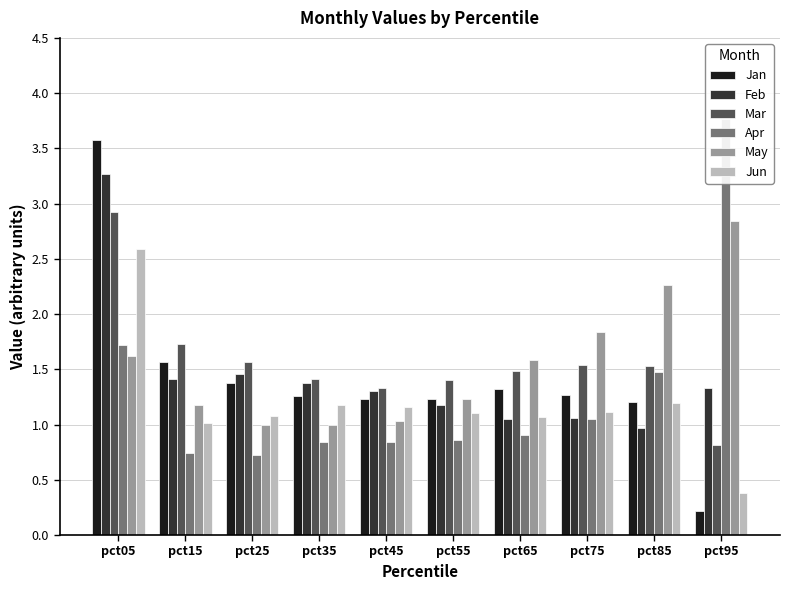

What is the difference between the highest and lowest values at pct45?

0.5